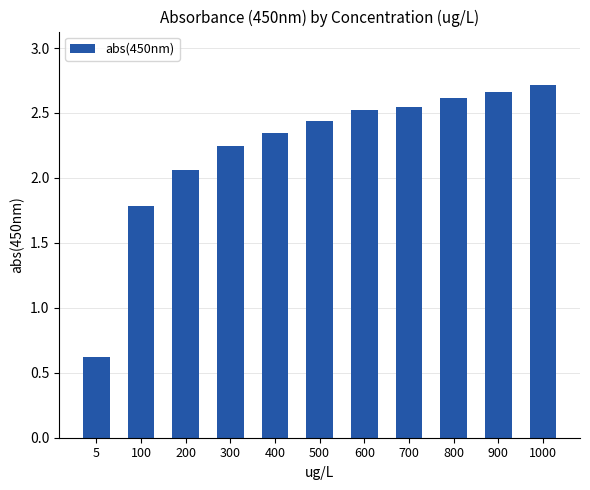

At which category does the chart reach its peak across all series?

1000